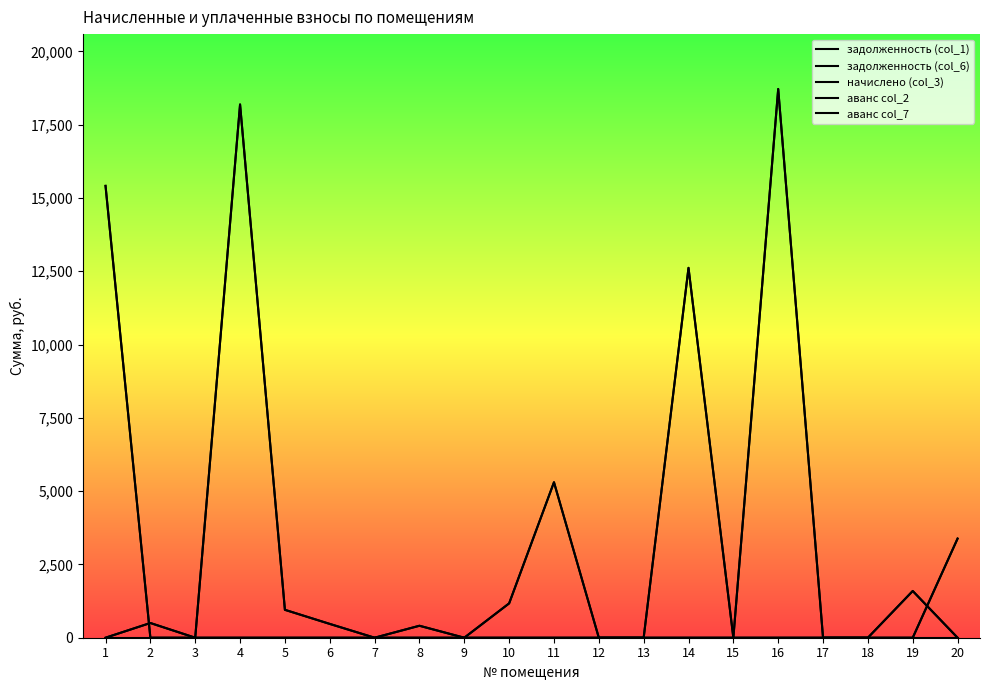

Which series has the widest spread of values?

задолженность (col_1)